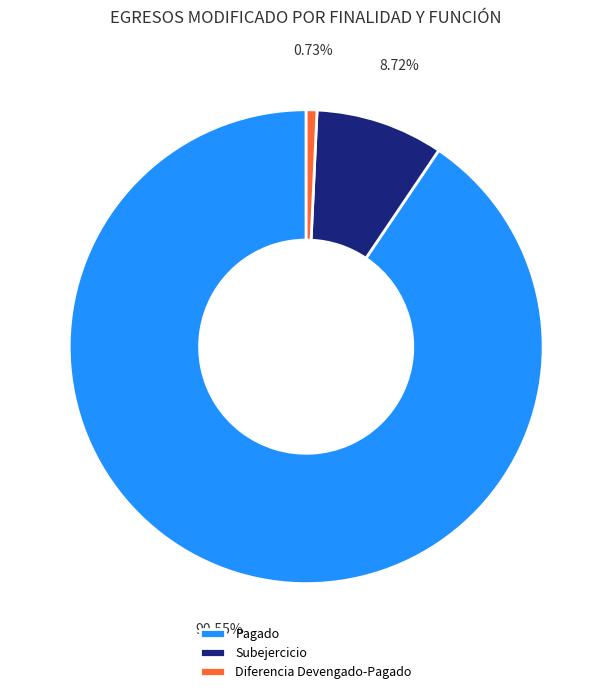

Does any single category account for the majority?

Yes